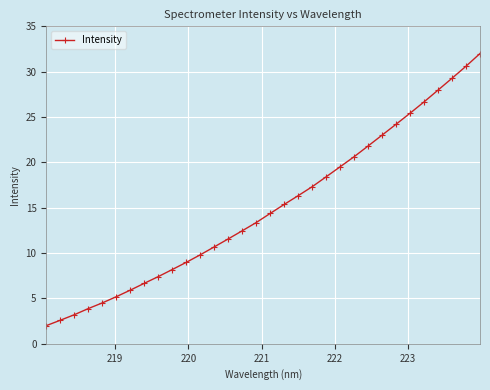

What is the value of the 12th point from the left?

9.8